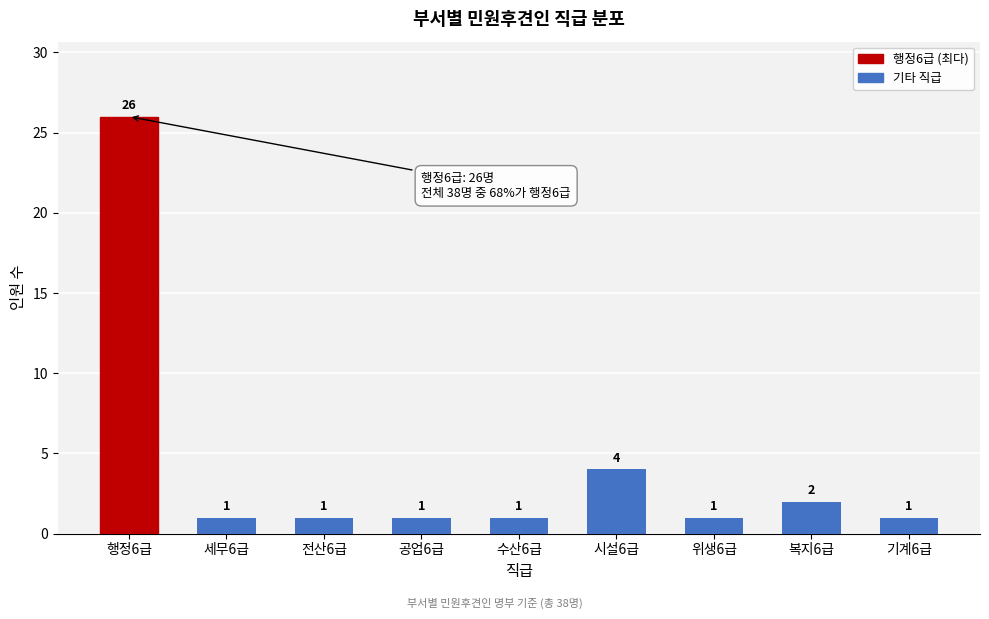

Reading left to right, transcribe all the data shown in this chart.

행정6급=26	세무6급=1	전산6급=1	공업6급=1	수산6급=1	시설6급=4	위생6급=1	복지6급=2	기계6급=1